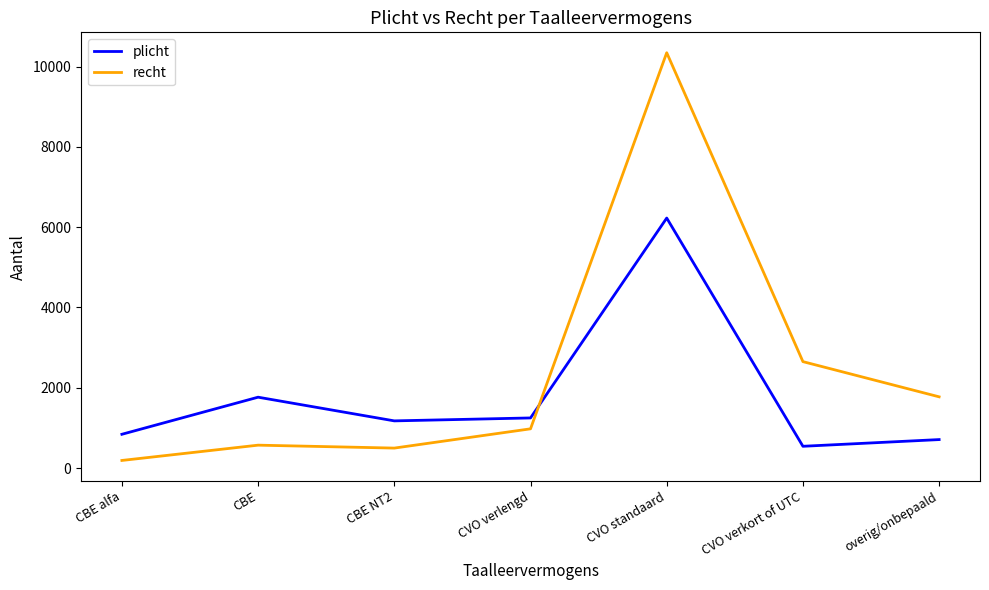

The plicht series shows 709 at overig/onbepaald. True or false?

True